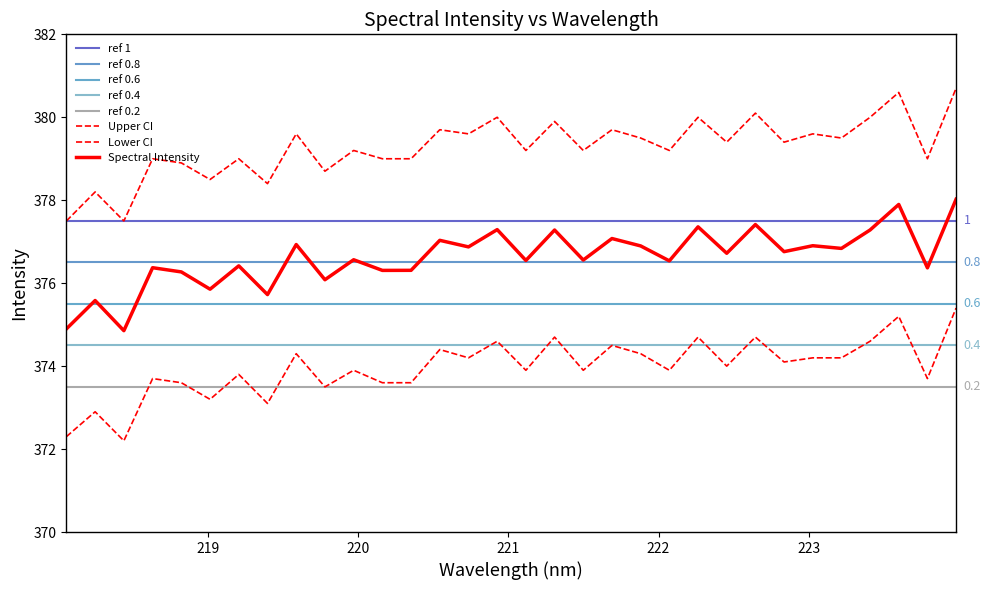

How many data points are less than 376?

5